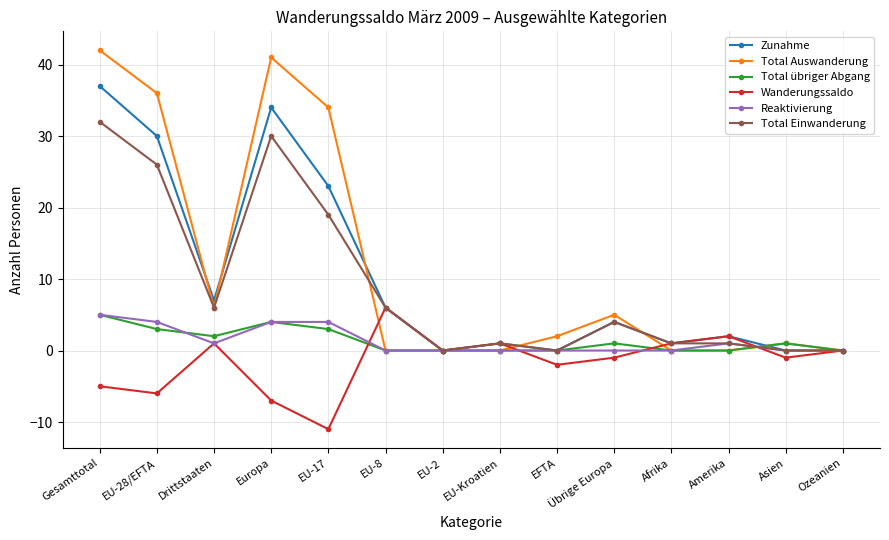

Which series has the largest total across all categories?

Total Auswanderung